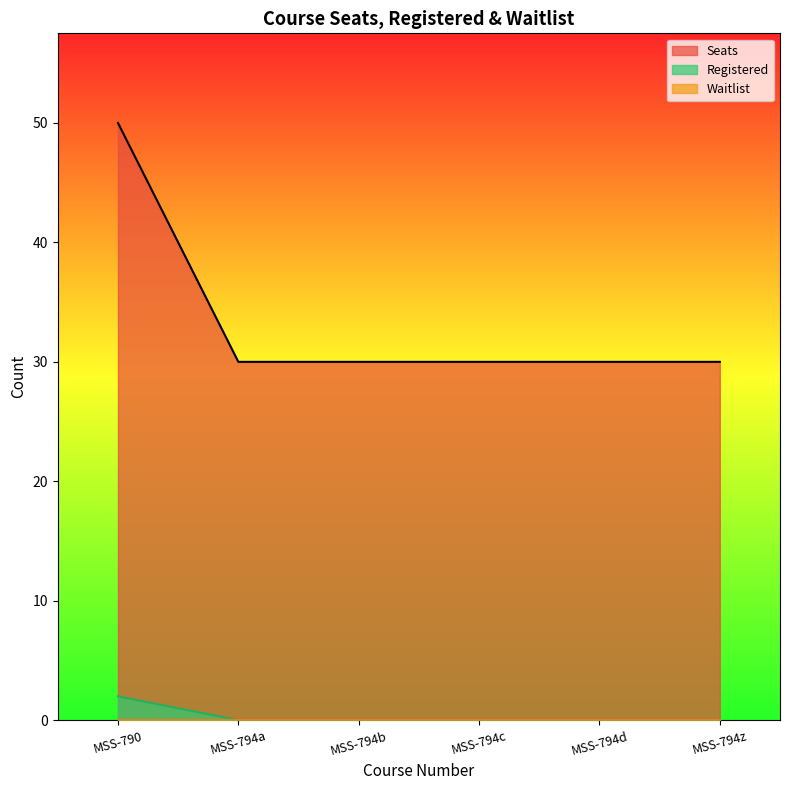

At which category is the sum across all series the highest?

MSS-790